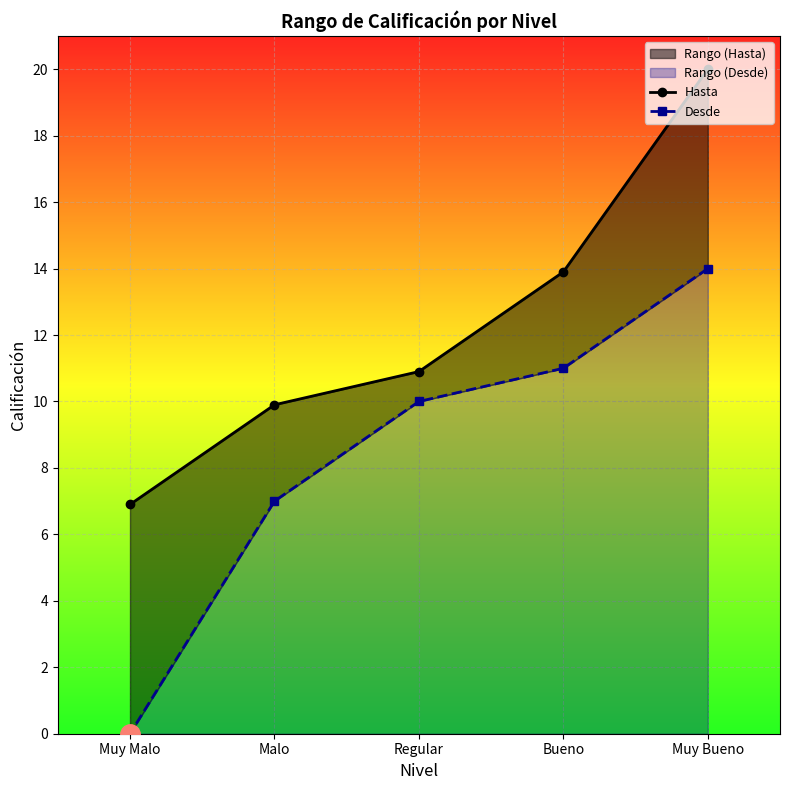

Which series has the largest range (max minus min)?

Desde